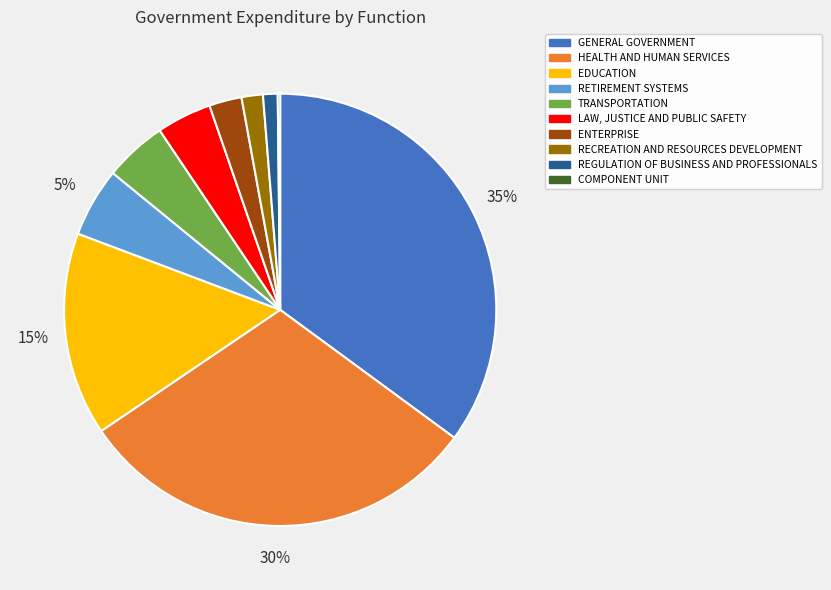

Which has a higher value, RETIREMENT SYSTEMS or LAW, JUSTICE AND PUBLIC SAFETY?

RETIREMENT SYSTEMS